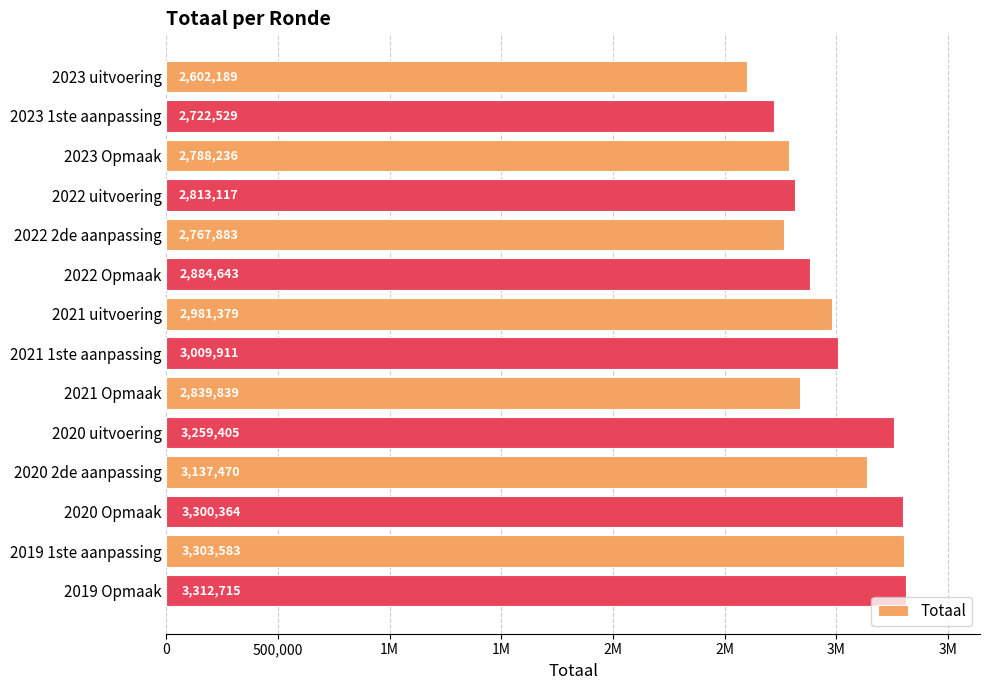

Are the bars horizontal?

Yes